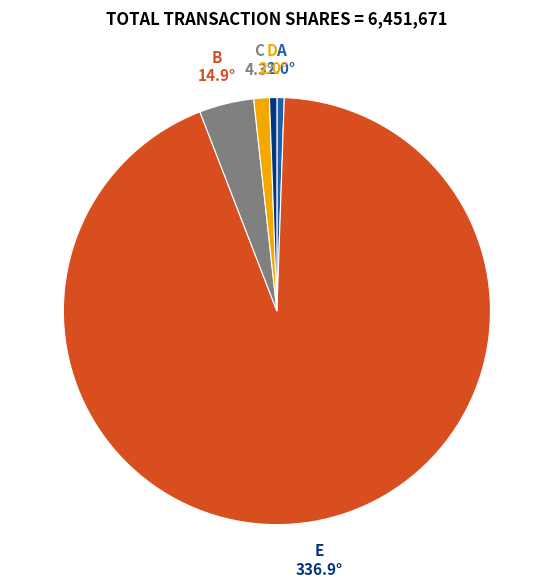

Does any single category account for the majority?

Yes